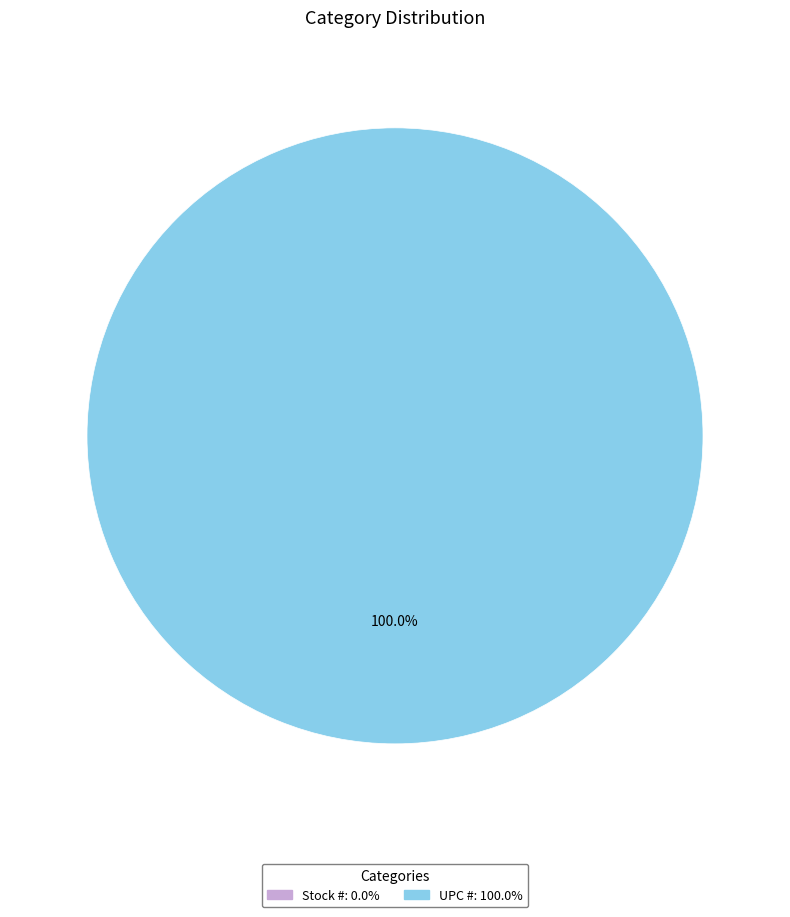

Between UPC # and Stock #, which is larger?

UPC #